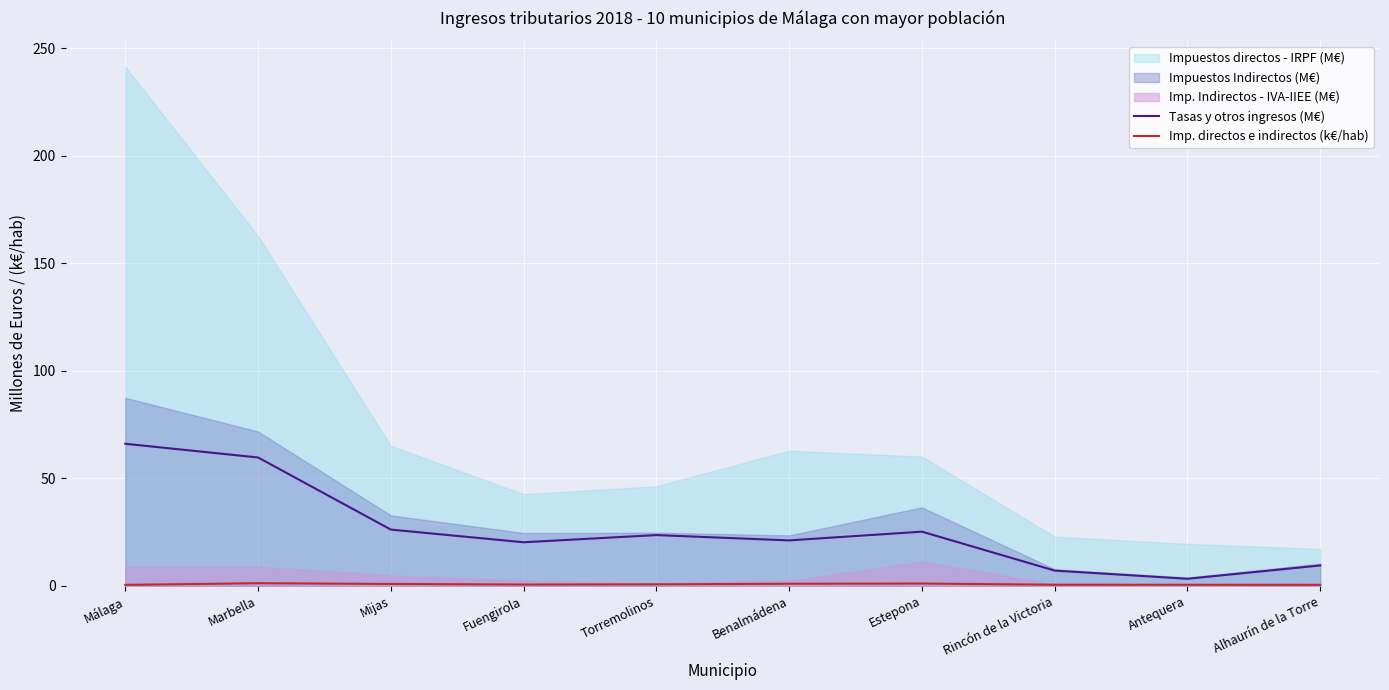

Is it true that Tasas y otros ingresos (M€) equals 26.1 at Mijas?

True